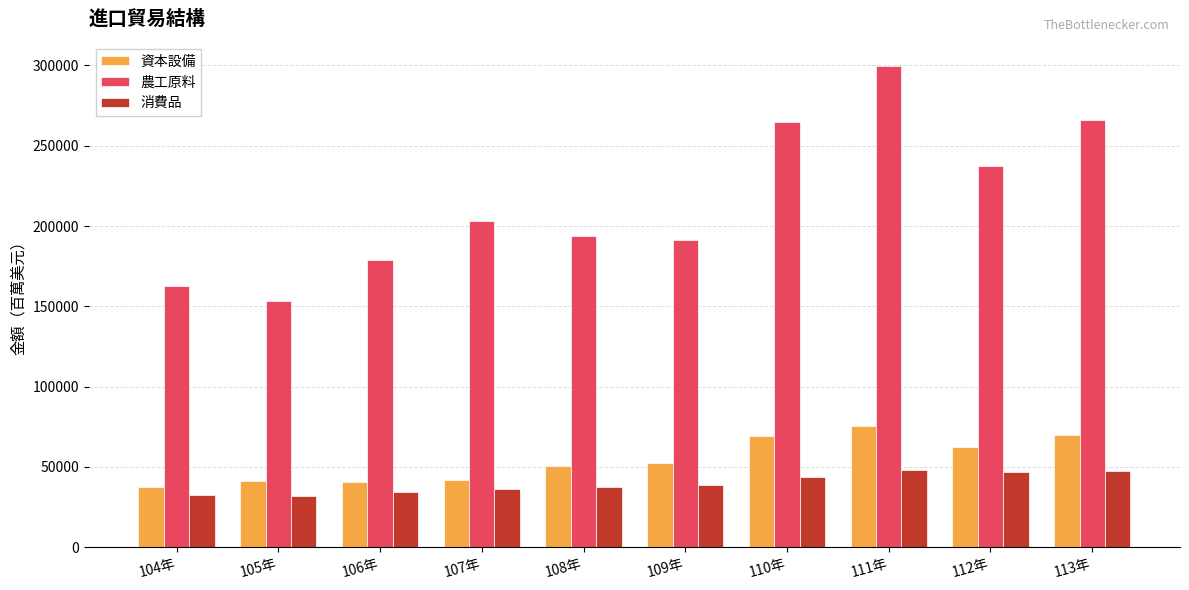

Does the chart contain any negative values?

No